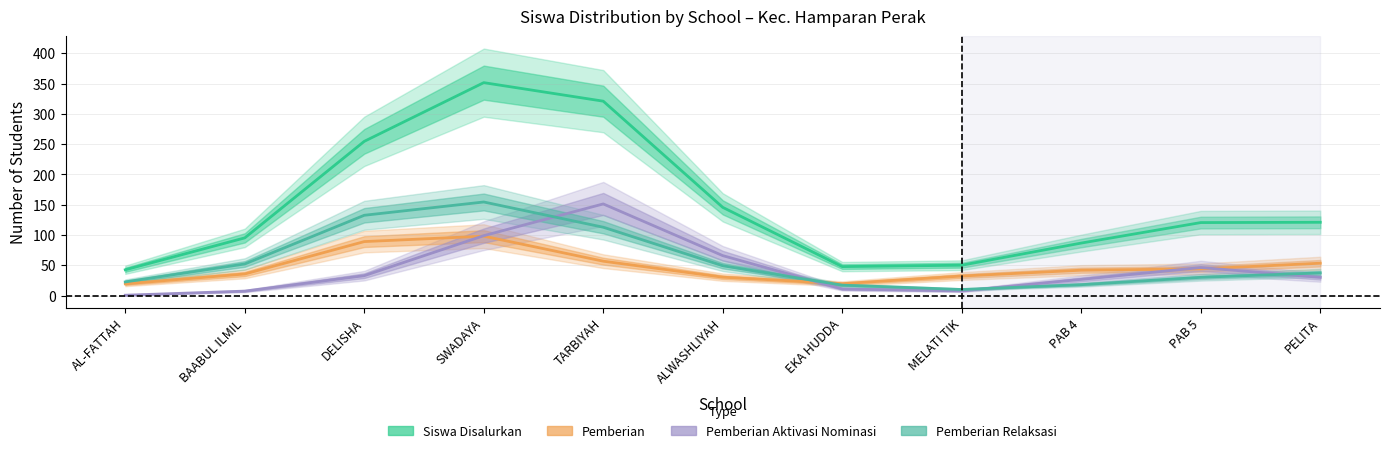

True or false: Pemberian has a value of 13 at SMKS MELATI TIK HAMPARAN PERAK.

False